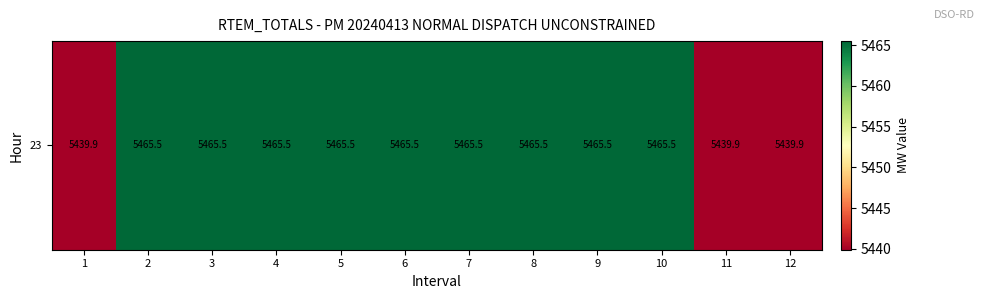

True or false: the data shows 9002.8 at 2.

False